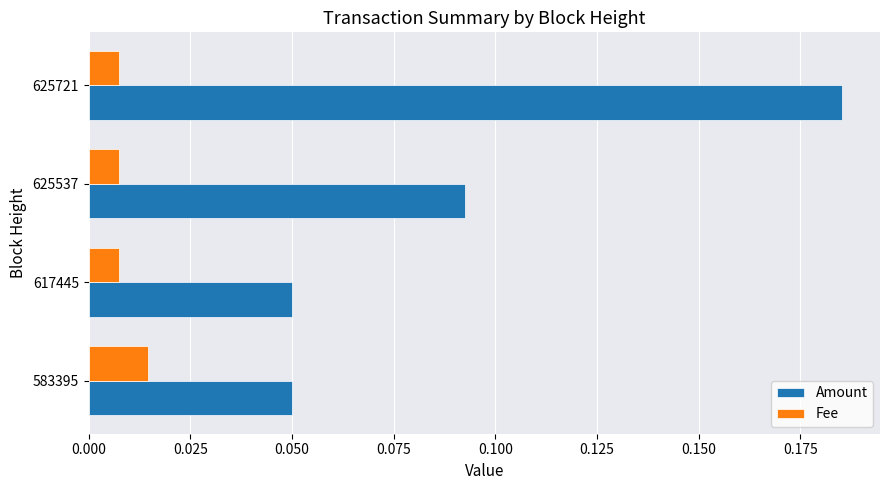

Which series has the largest range (max minus min)?

Amount